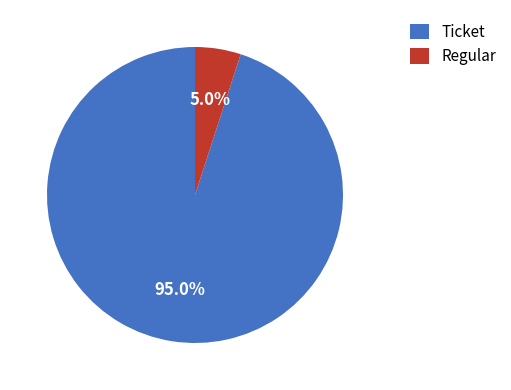

To the nearest percent, what is the average slice percentage?

50%